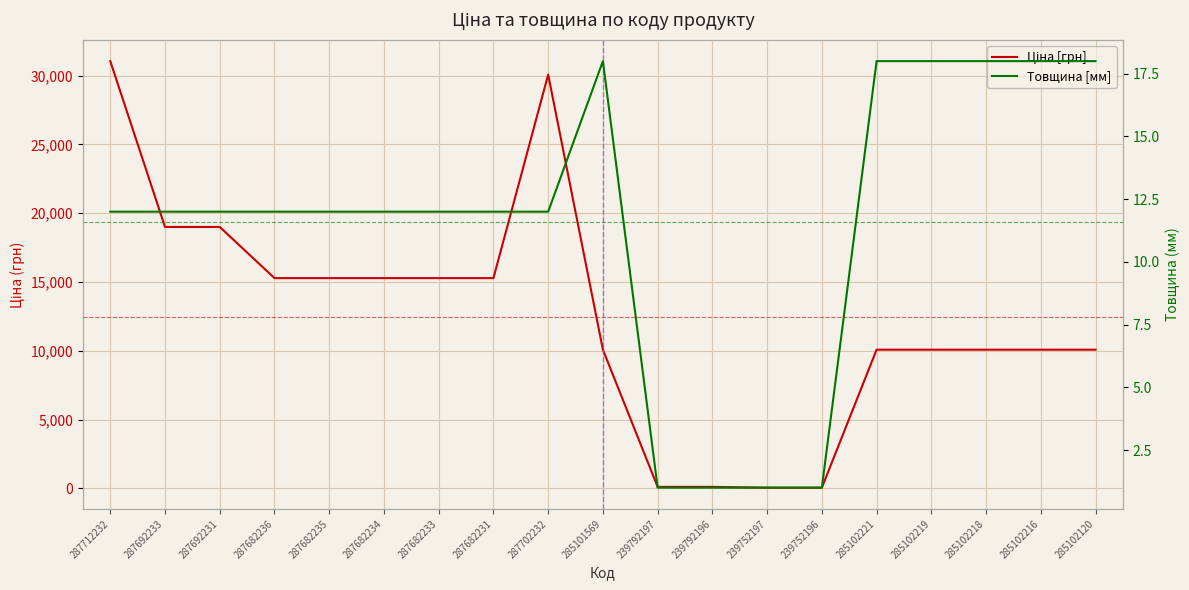

List the labels in order of Ціна [грн] value, largest first.

287712232, 287702232, 287692233, 287692231, 287682236, 287682235, 287682234, 287682233, 287682231, 285101569, 285102221, 285102219, 285102218, 285102216, 285102120, 239792197, 239792196, 239752197, 239752196